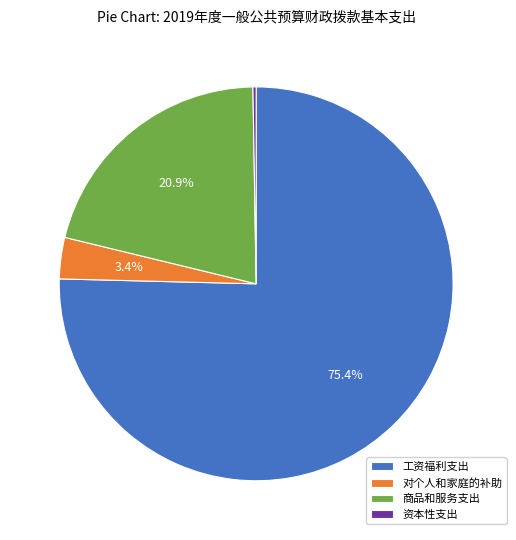

Does 商品和服务支出 account for over 50% of the chart?

No